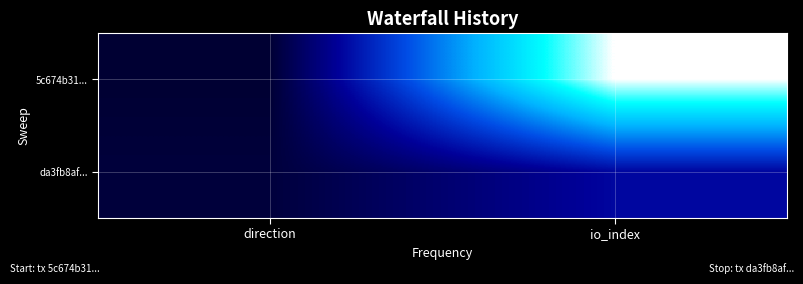

At io_index, list the series in order from smallest to largest.

da3fb8af..., 5c674b31...